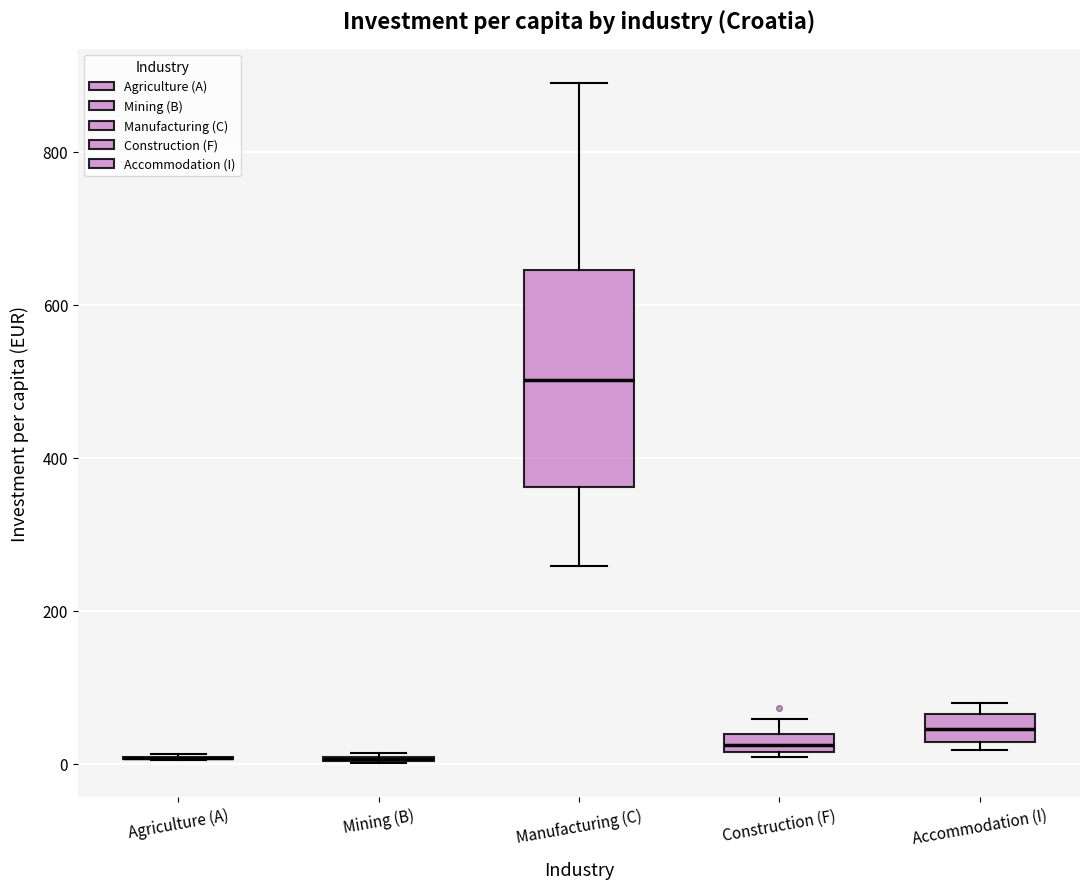

Which box is the tallest, from its lower edge to its upper edge?

Manufacturing (C)